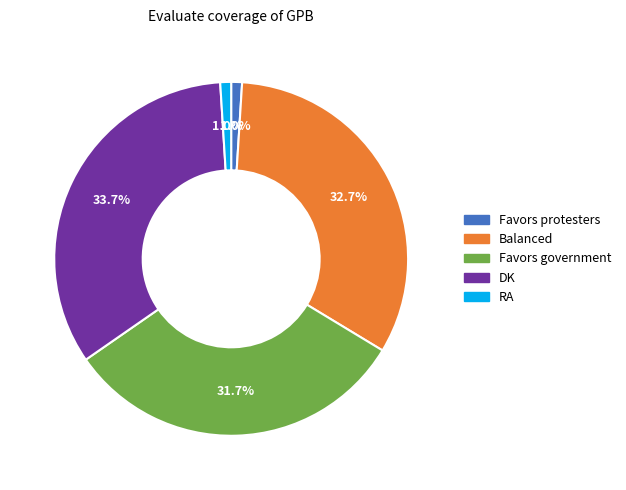

Which has a higher value, DK or Favors protesters?

DK